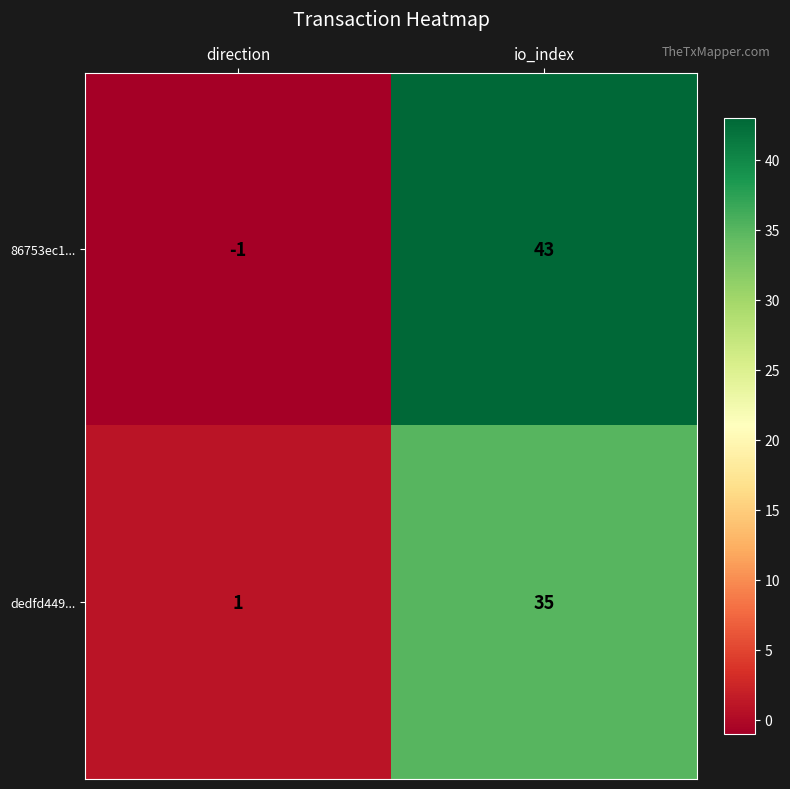

Rank the series by their average value, from lowest to highest.

dedfd449..., 86753ec1...